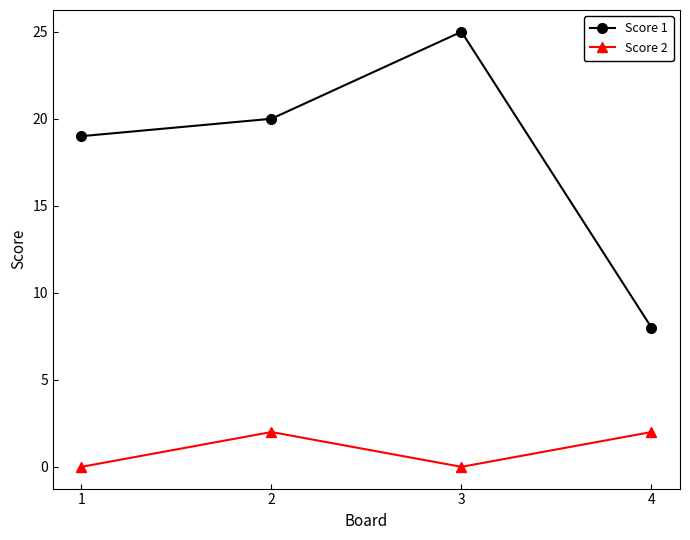

Rank the series by their average value, from lowest to highest.

Score 2, Score 1